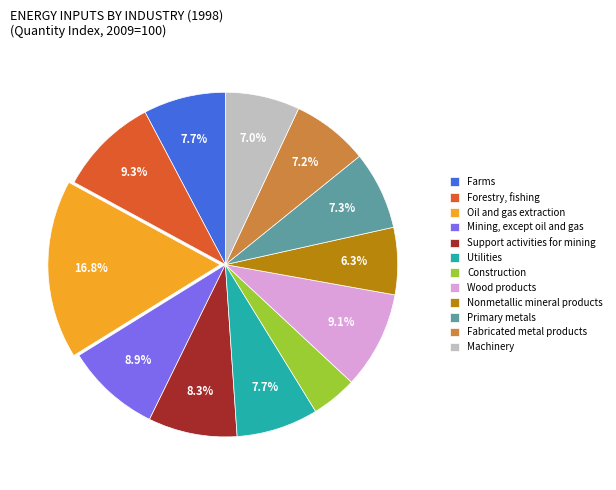

Do Fabricated metal products and Farms together represent more than half of the pie?

No